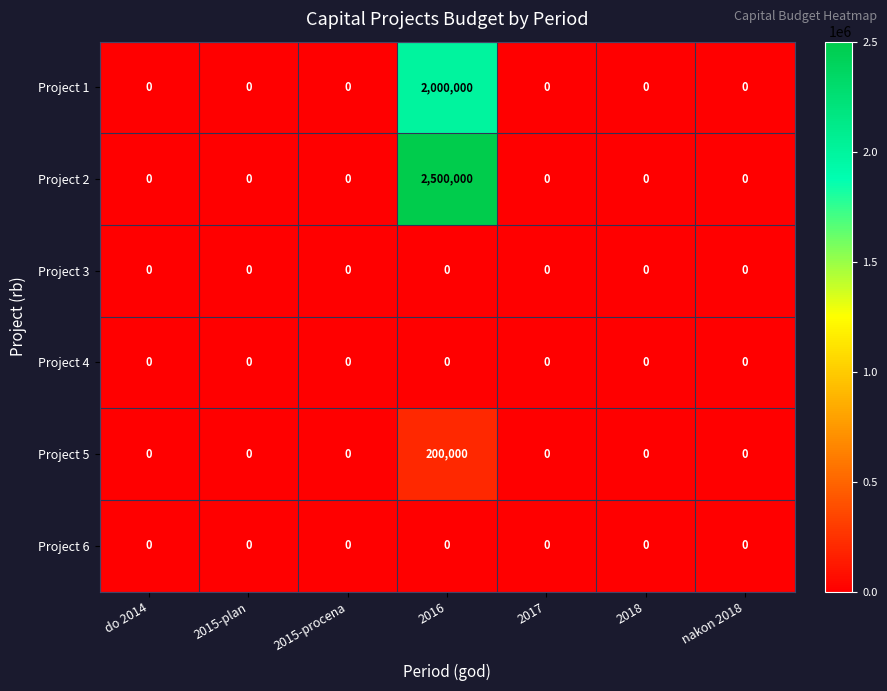

What is the greatest value displayed?

2500000